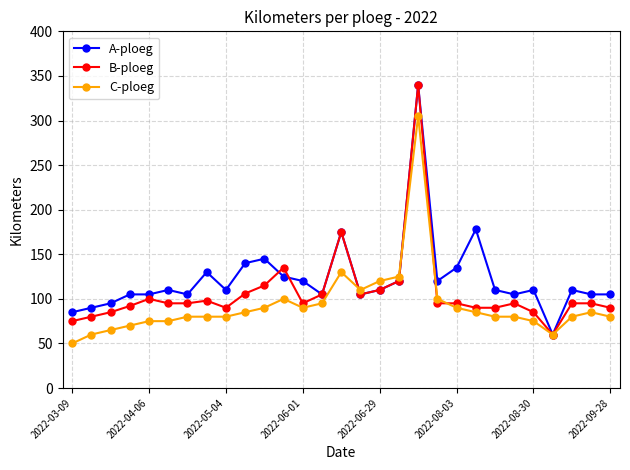

True or false: B-ploeg has more than 0 points higher than both neighbors.

True